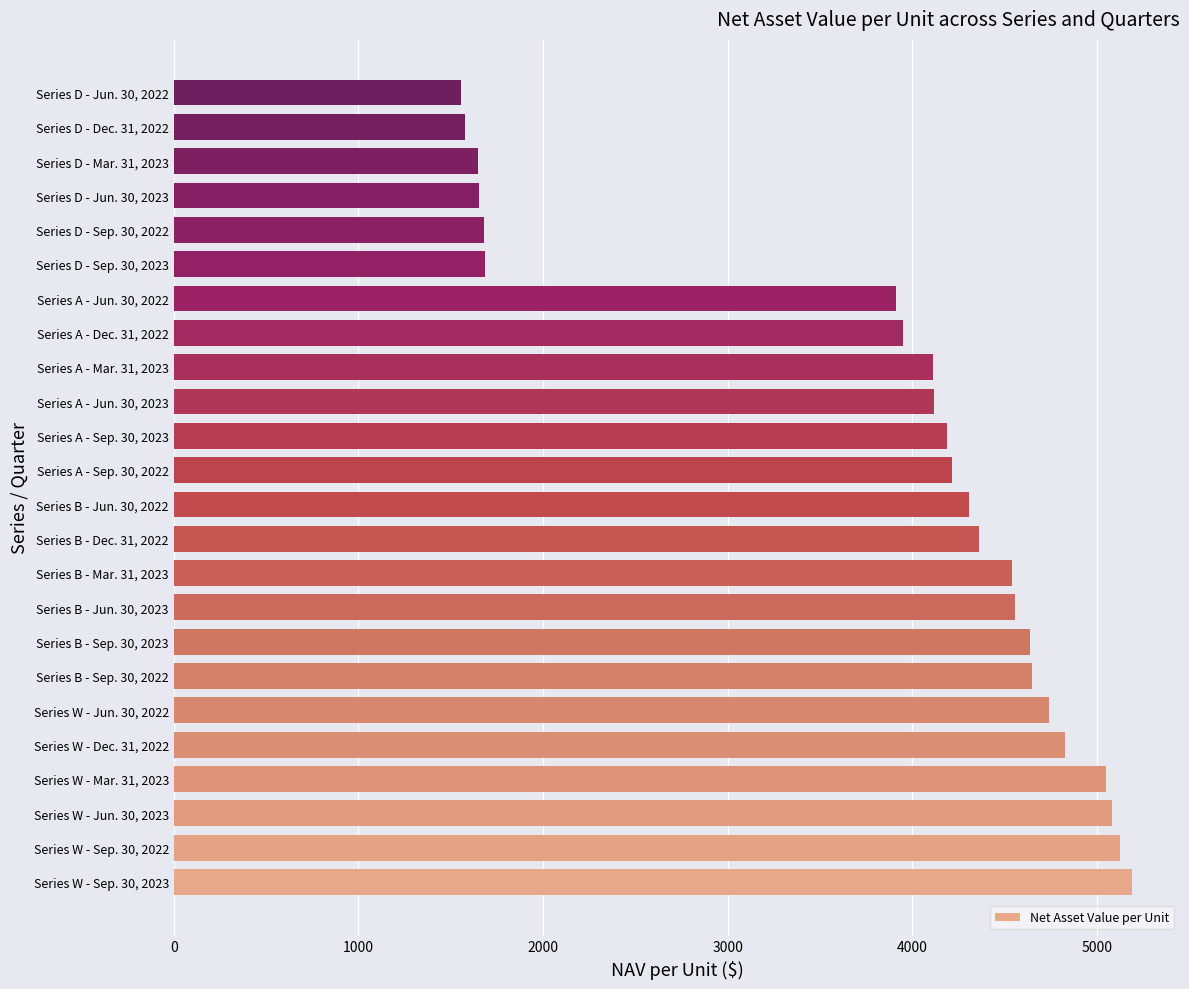

Approximately how many times larger is the value at Series A - Jun. 30, 2022 compared to Series D - Dec. 31, 2022?

2.5